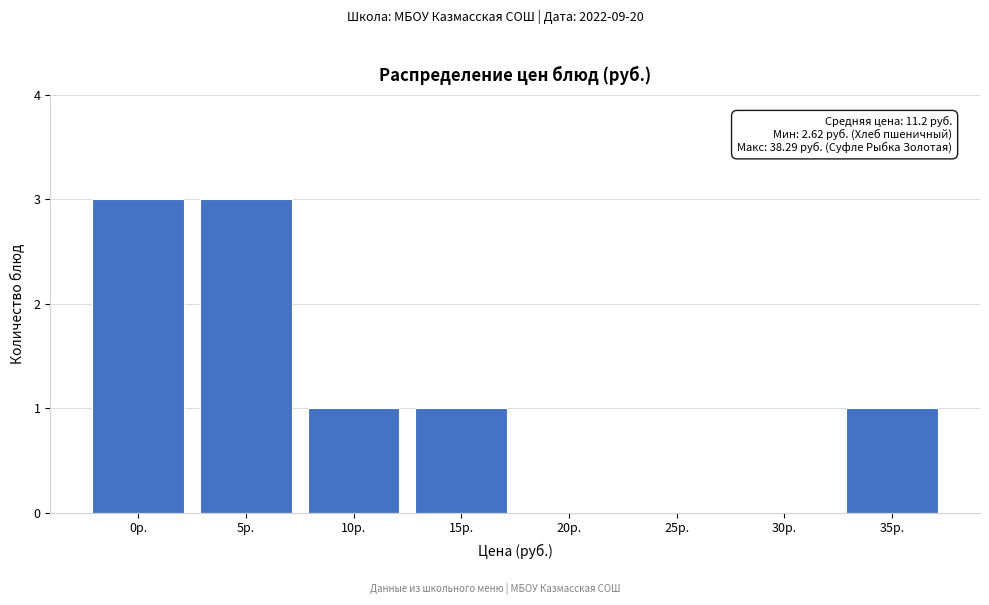

Reading right to left, extract all data points from this chart.

35р.=1	30р.=0	25р.=0	20р.=0	15р.=1	10р.=1	5р.=3	0р.=3